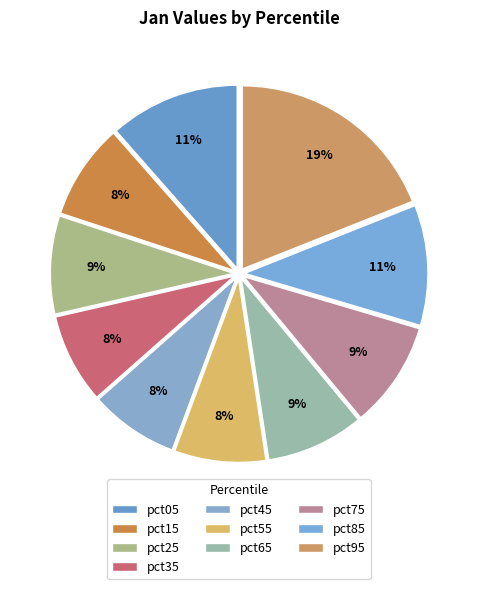

Which category has the smallest portion of the pie?

pct45